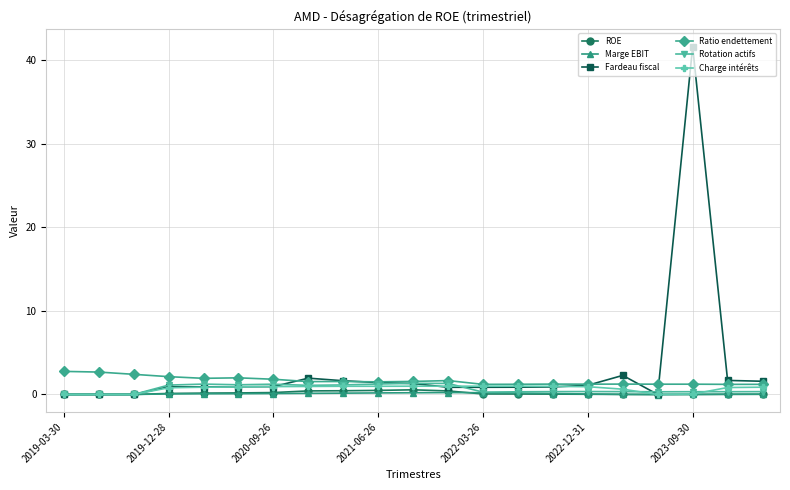

What is the value of the Charge intérêts point at the 13th from the left?

1.0